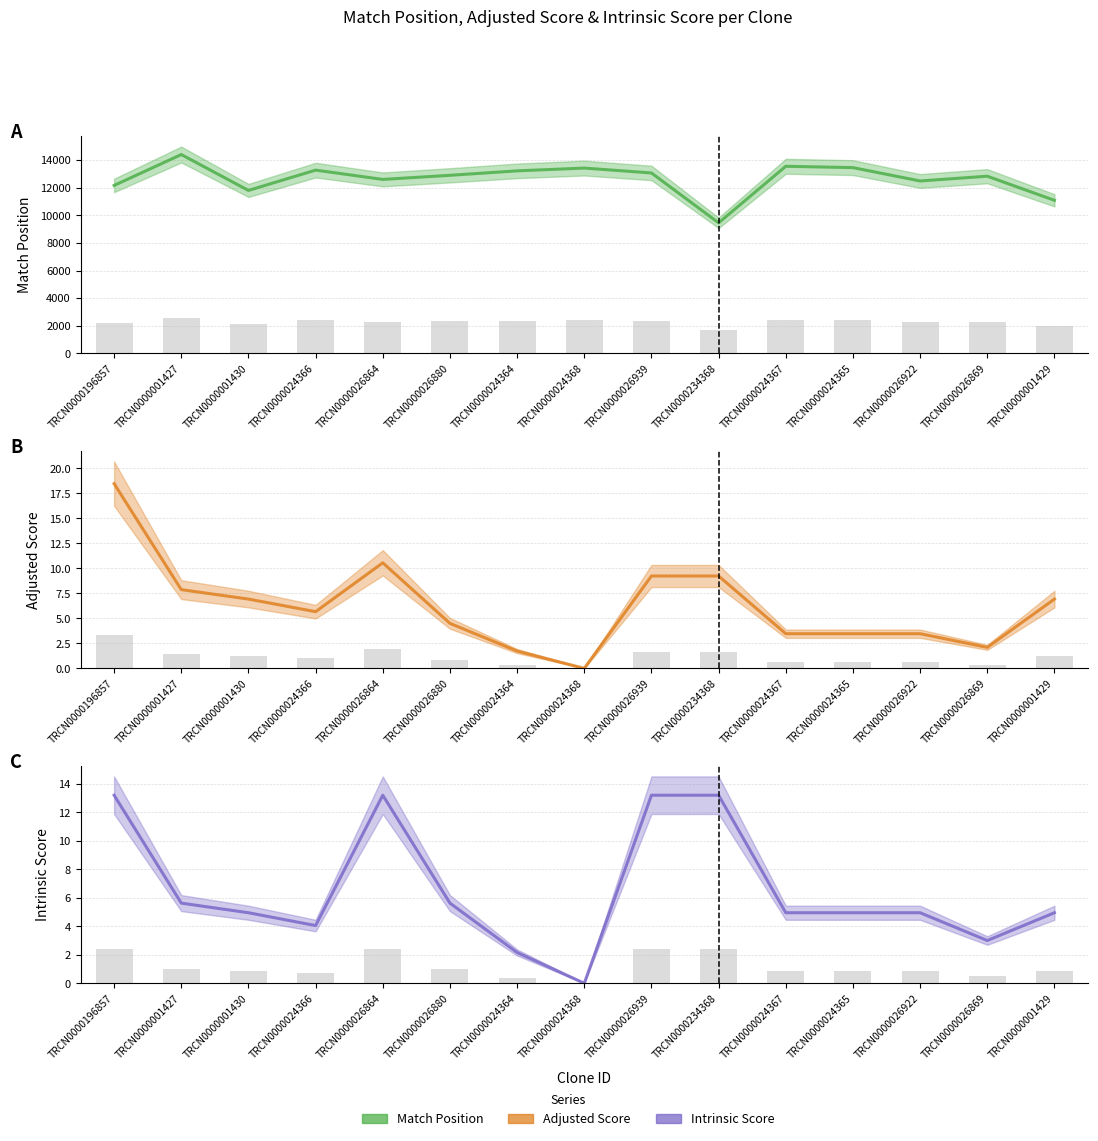

What is the sum of all Adjusted Score values?

93.6